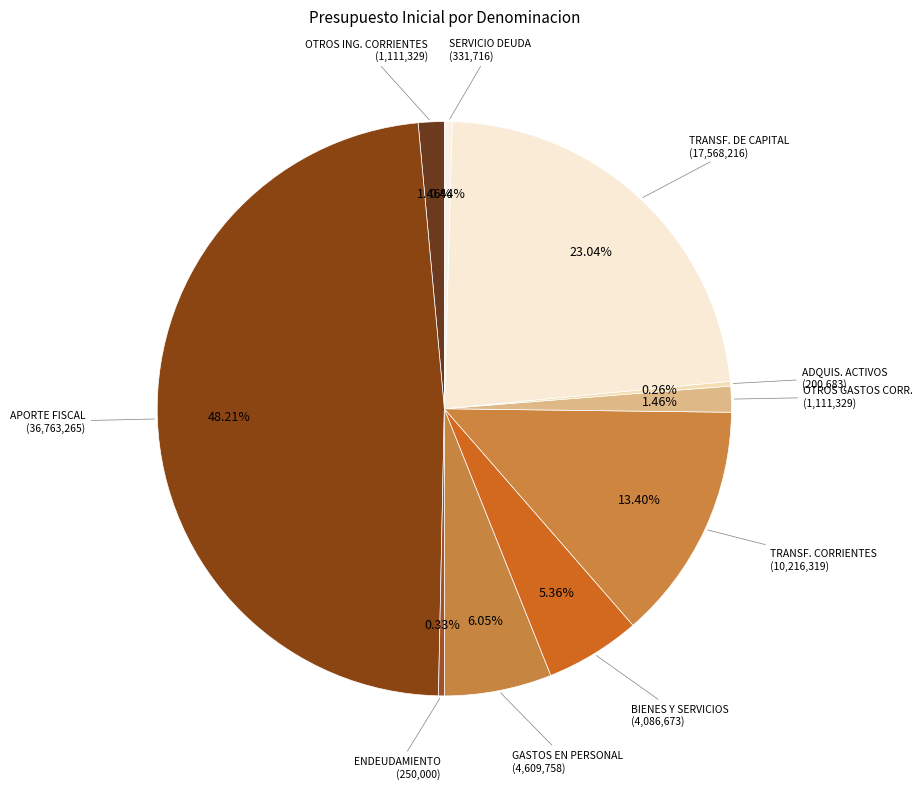

Is the sum of TRANSF. CORRIENTES and APORTE FISCAL greater than half?

Yes